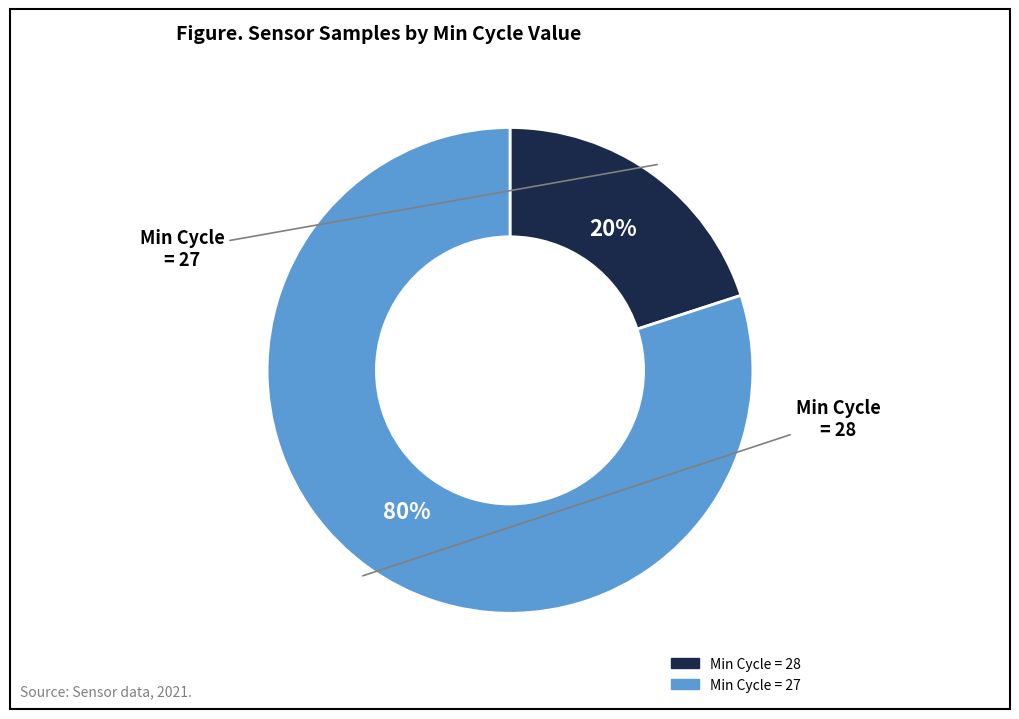

To the nearest percent, what is the average slice percentage?

50%